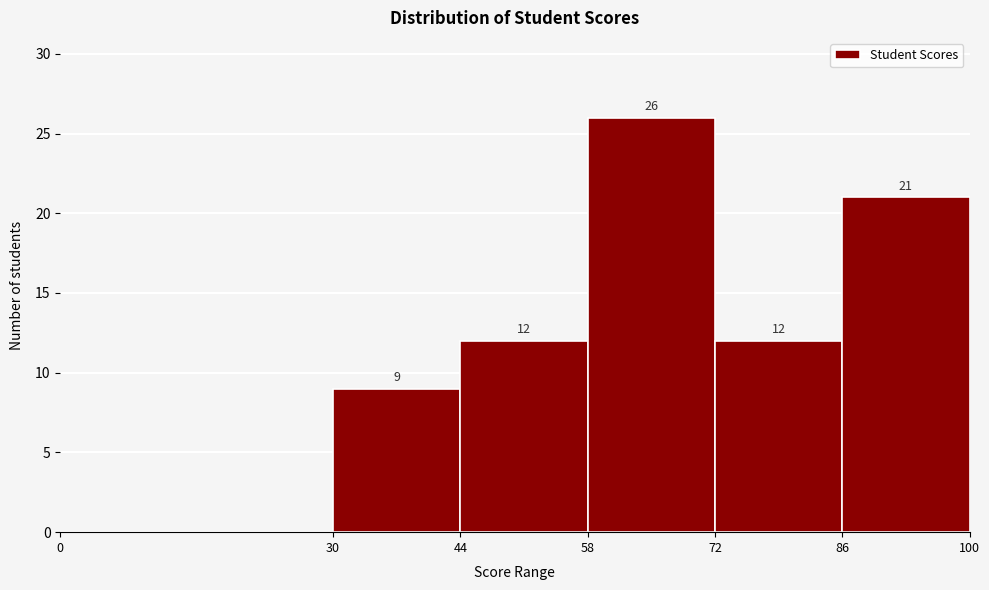

Which range on the x-axis has the tallest bar?

58 to 72